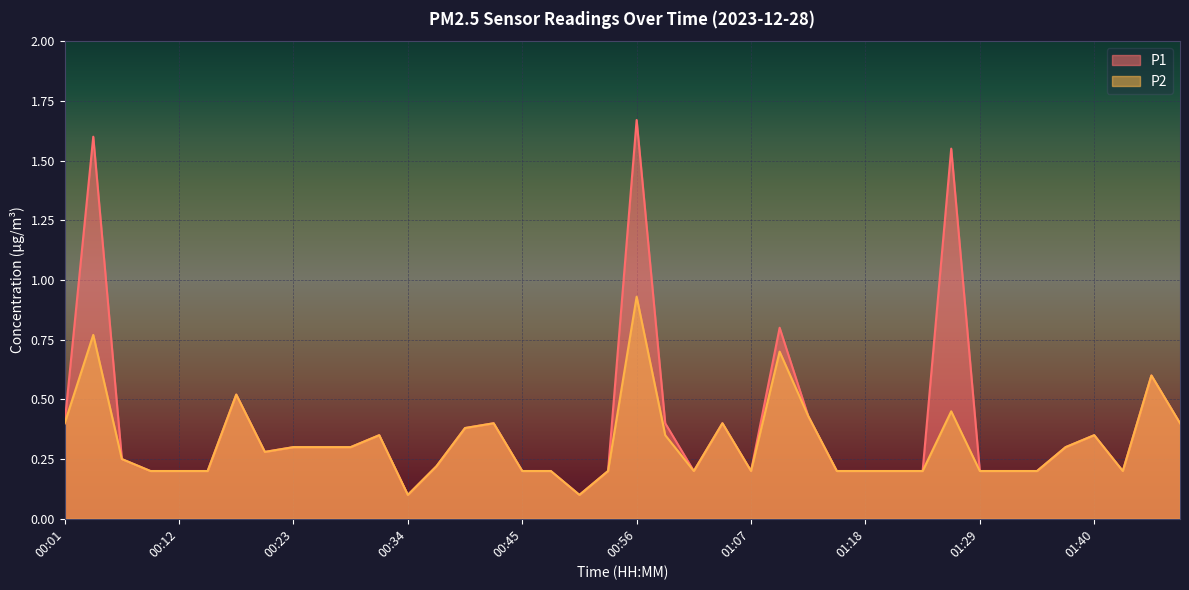

Is it true that P1 equals 0.1 at 01:43?

False